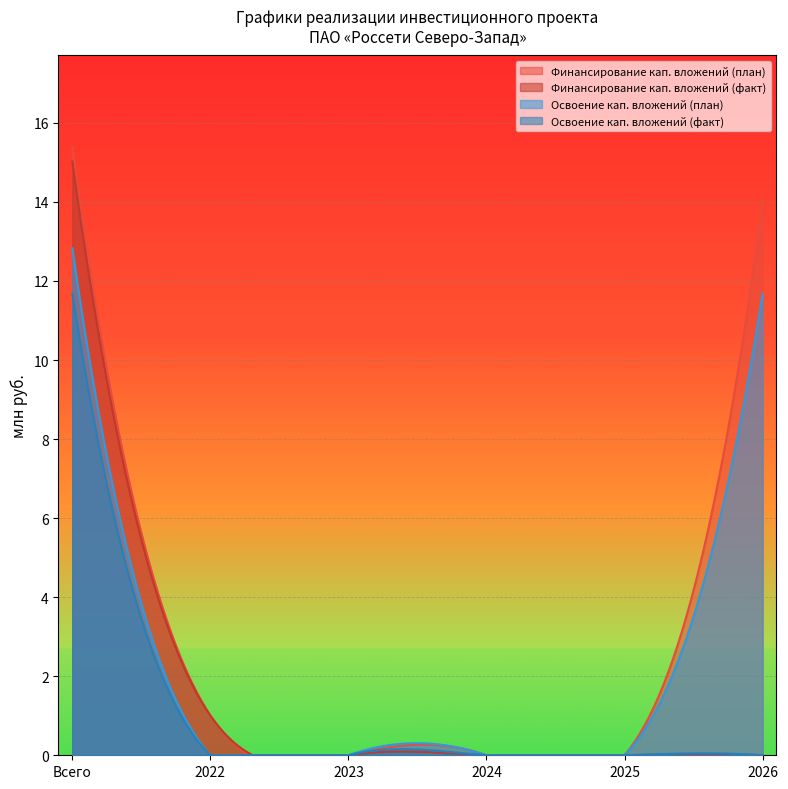

True or false: Финансирование кап. вложений (план) and Освоение кап. вложений (план) intersect in this chart.

False